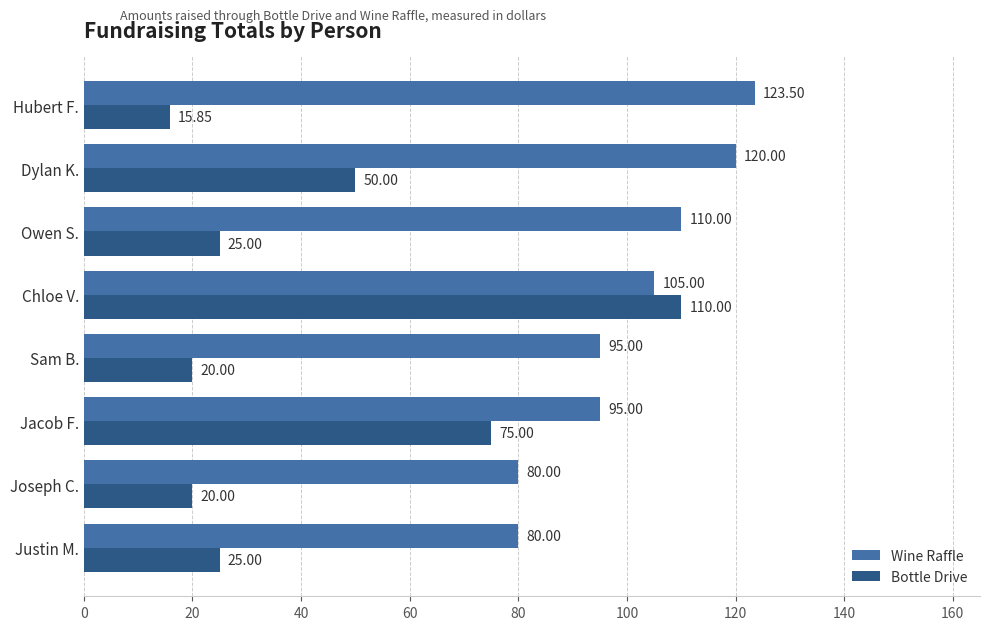

Which series has the widest spread of values?

Bottle Drive